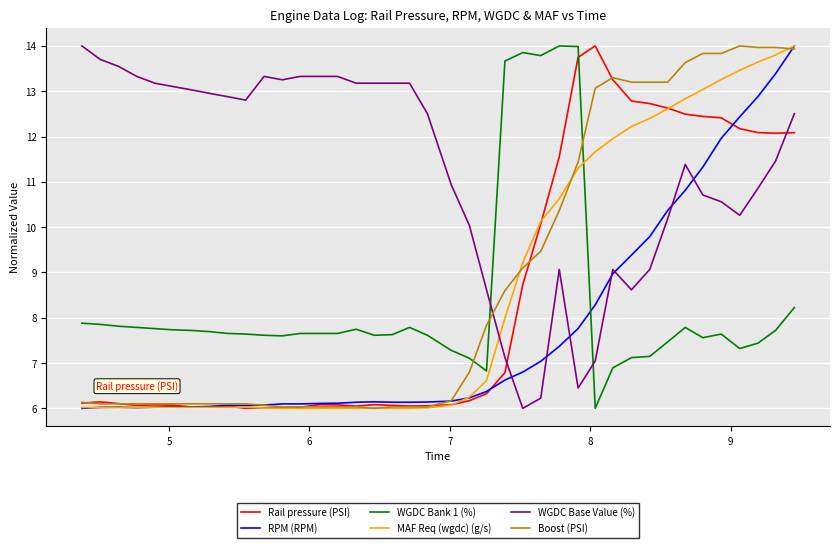

What is the maximum value for Rail pressure (PSI)?

14.0